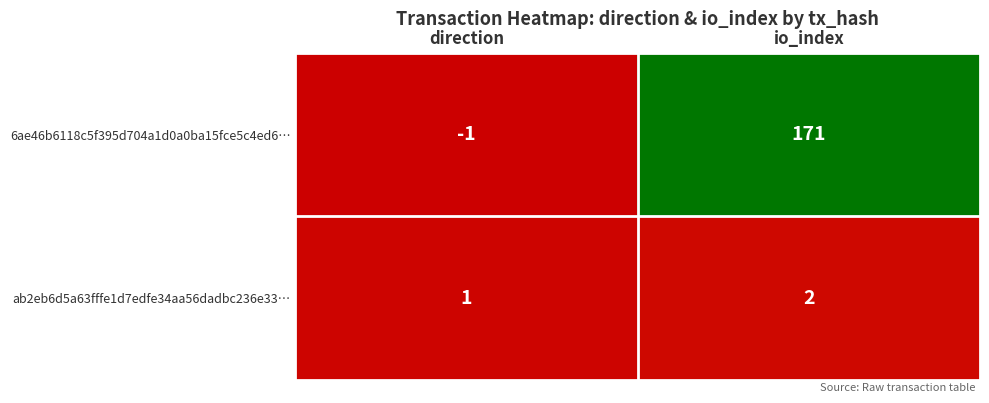

Which series changed the most between direction and io_index?

6ae46b6118c5f395d704a1d0a0ba15fce5c4ed6…